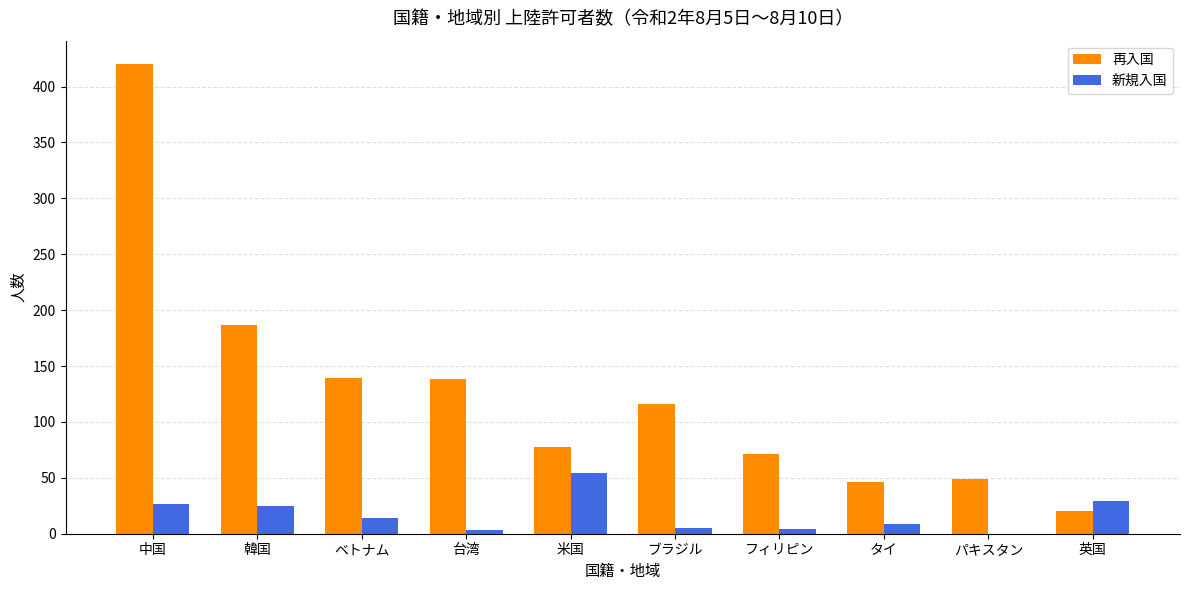

How many groups of bars are there?

10